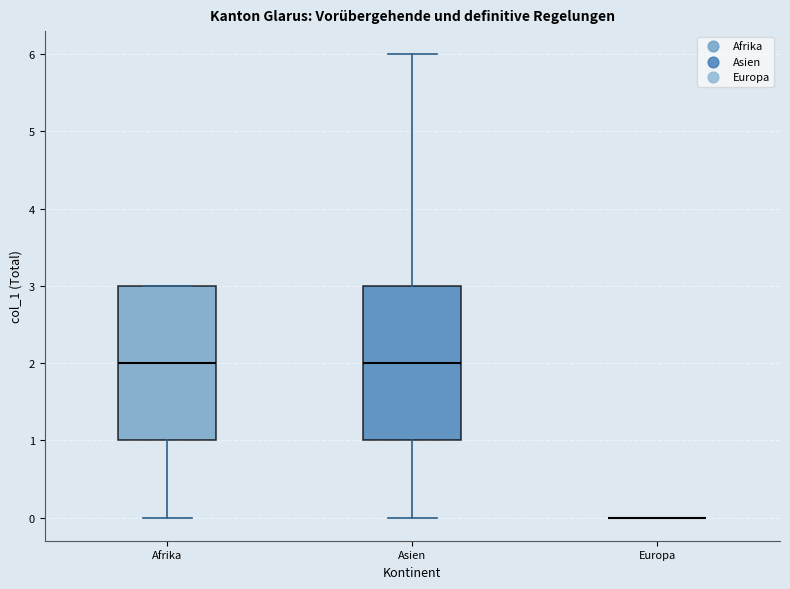

Reading left to right, transcribe this box plot: for each box, give where its median line is, the range the box spans, and where its two whiskers end, as read against the y-axis. The values are not printed on the chart, so give them approximately, as read against the axis.

Afrika: median 2, box 1 to 3, whiskers 0 to 3
Asien: median 2, box 1 to 3, whiskers 0 to 6
Europa: box collapsed to a line at 0, whiskers 0 to 0